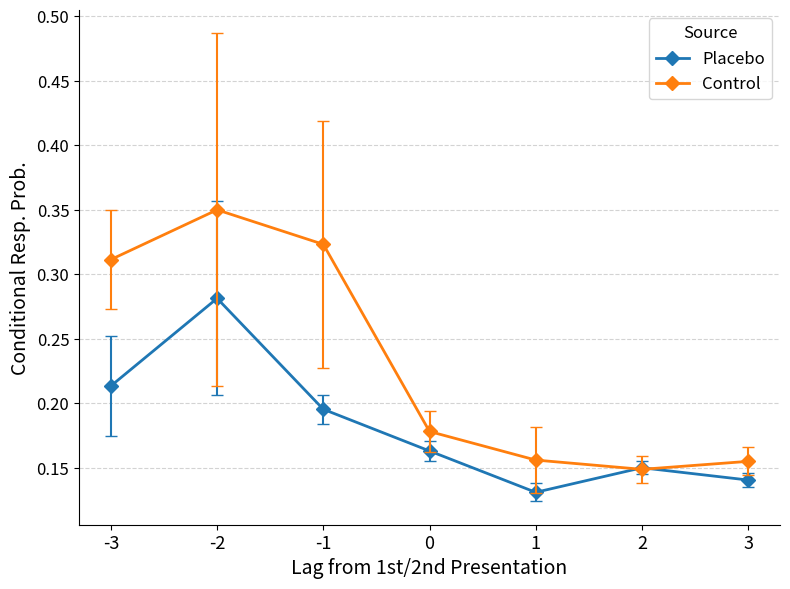

Is the value of Control at -3 greater than the value of Placebo at 2?

Yes